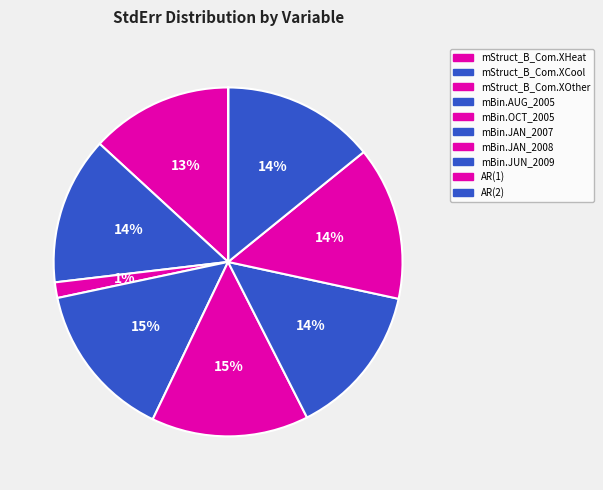

What percentage is NOT represented by mStruct_B_Com.XOther?

98.6%